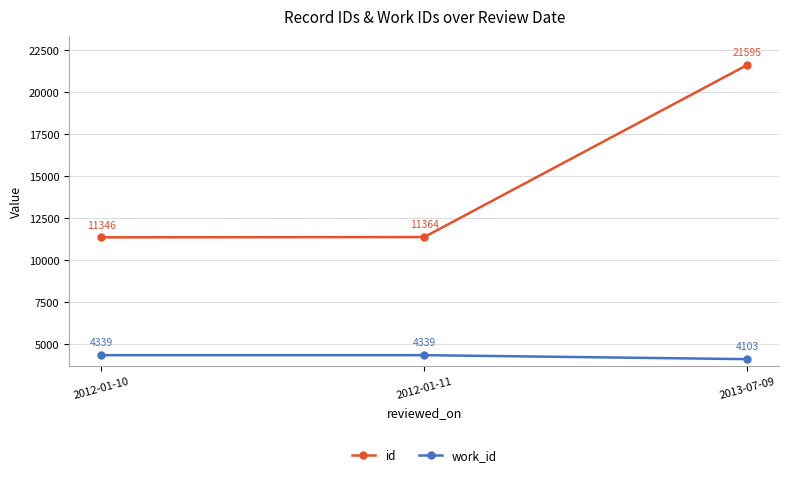

Read the work_id value at 2012-01-10.

4339